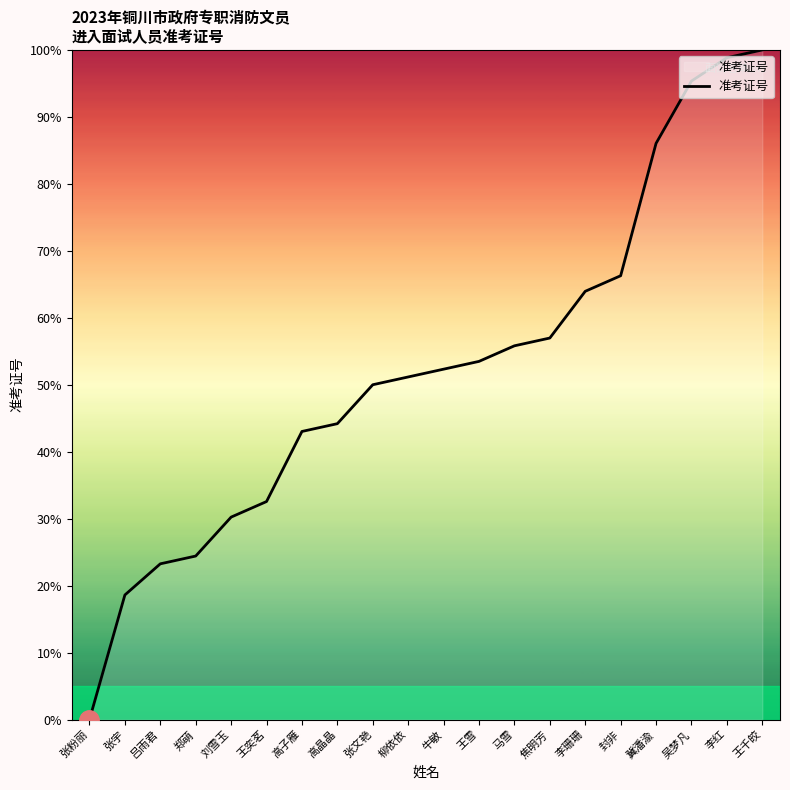

How many positive values are there?

19